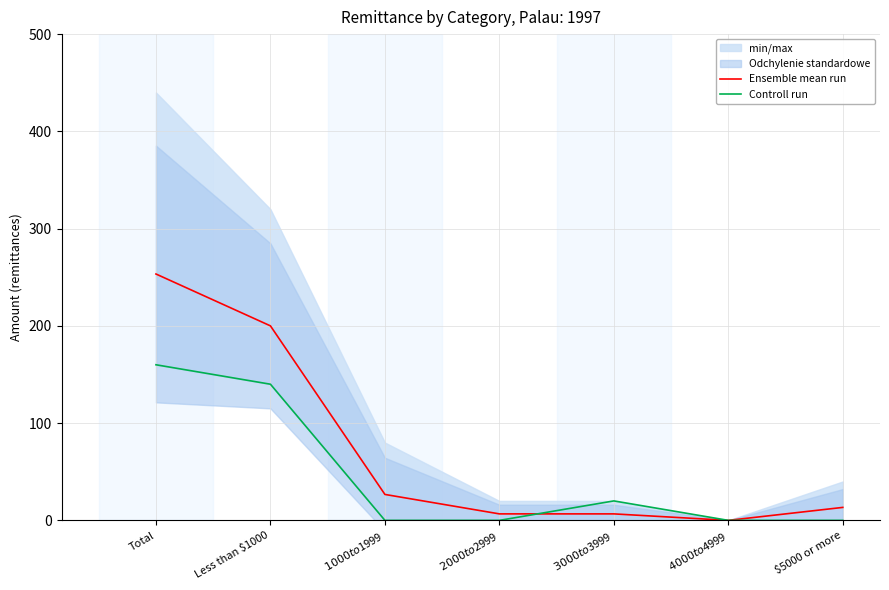

After their last crossing, which series has the higher values: Ensemble mean run or Controll run?

Controll run